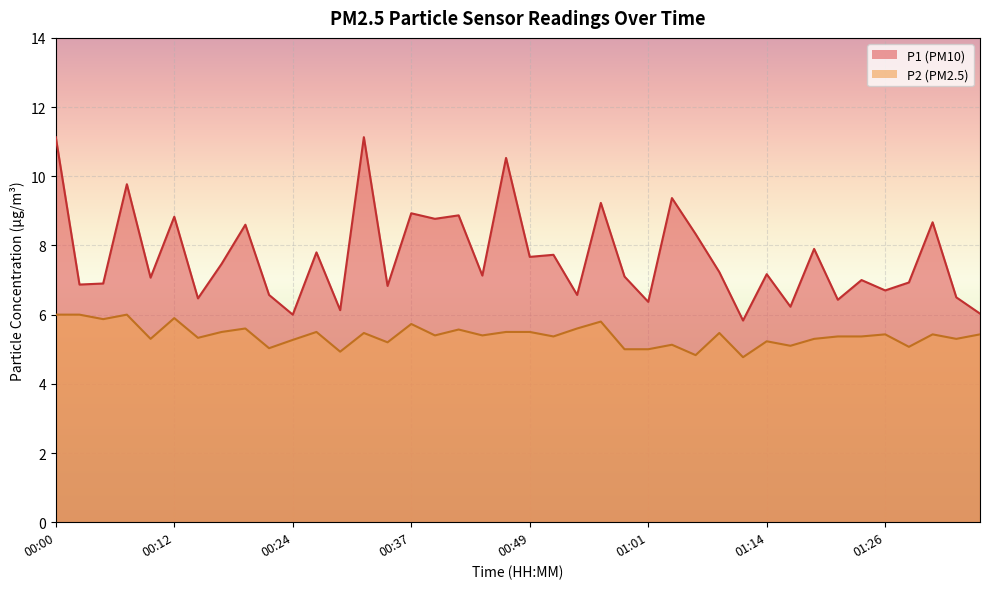

The P1 series shows 11.7 at 01:23. True or false?

False